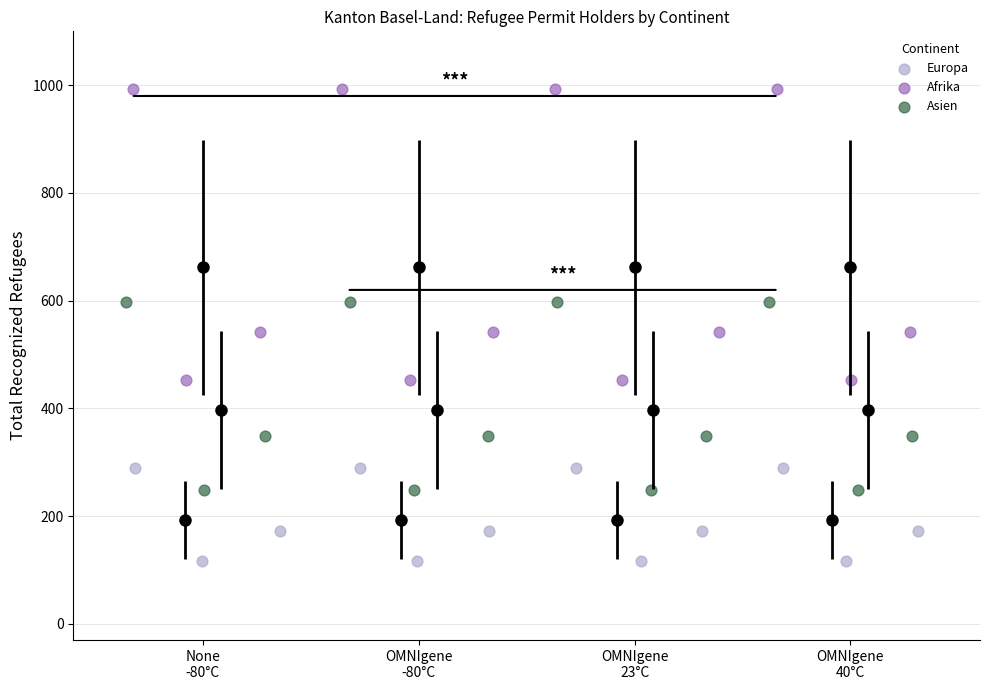

Which series contains the highest Y value?

Afrika